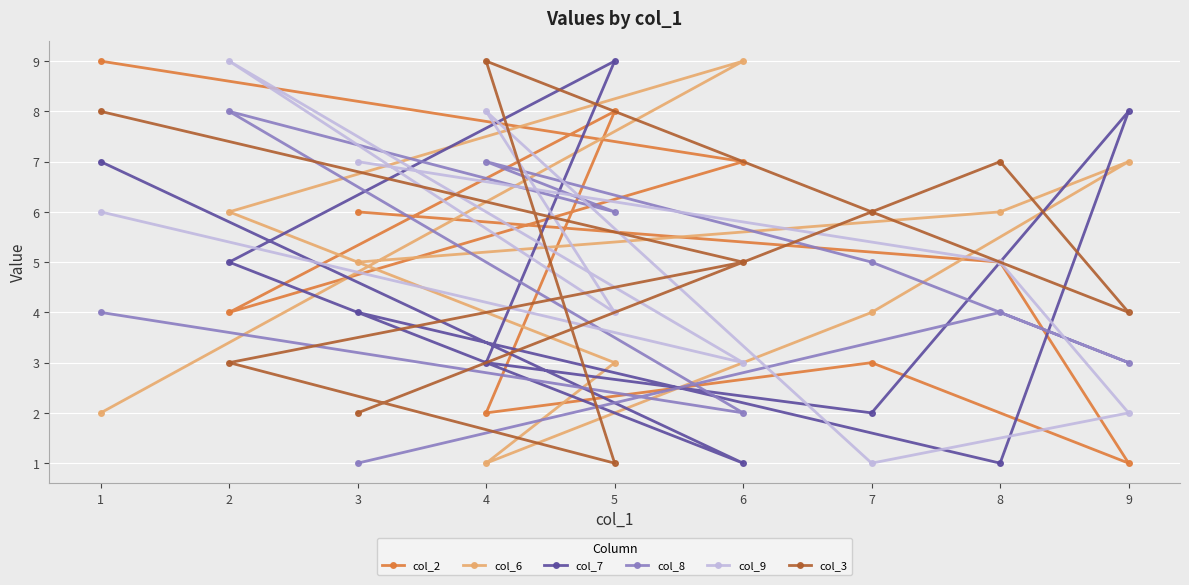

Which has a higher value, 7 or 2?

2